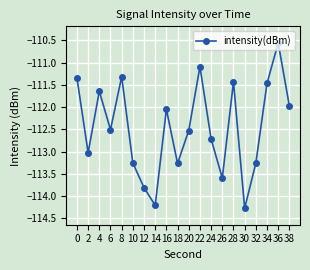

True or false: there are more than 2 points higher than both neighbors.

True